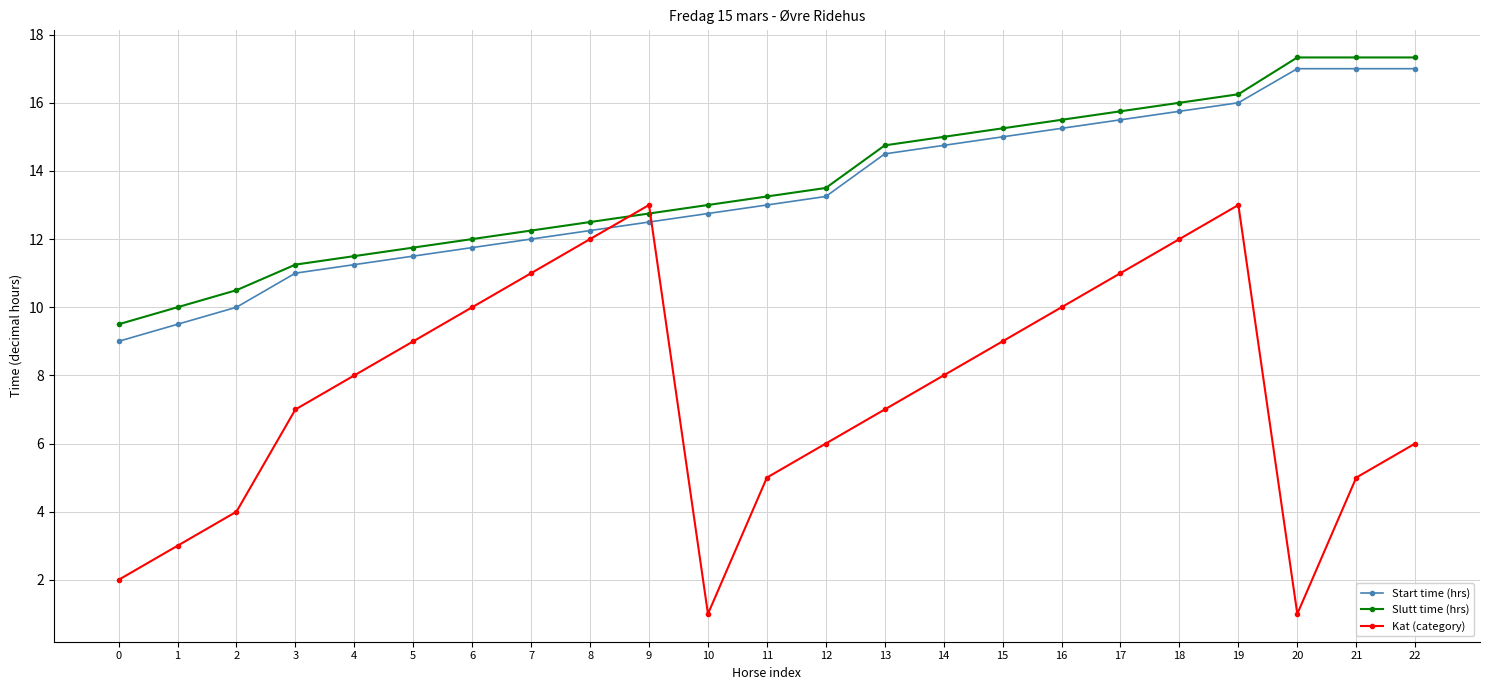

What is the maximum value shown in the chart?

17.3